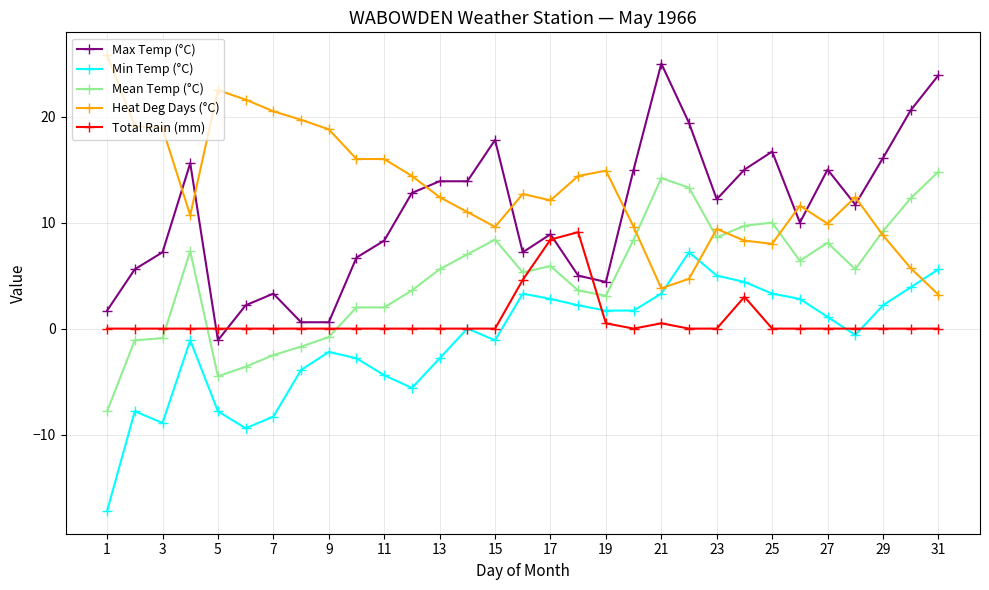

What is the value of the Max Temp (°C) point at the 5th from the left?

-1.1